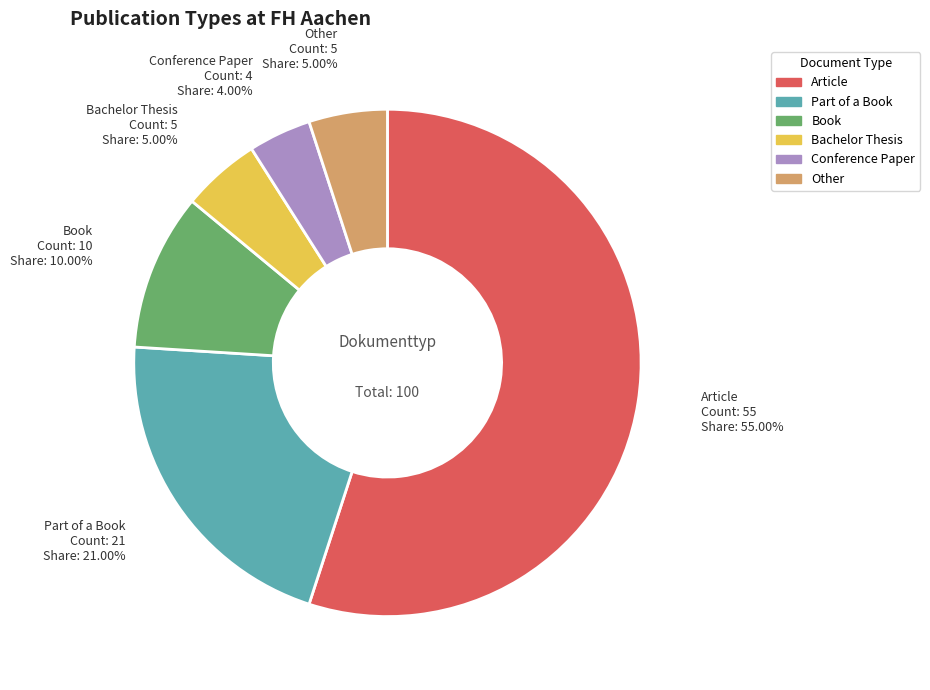

To the nearest percent, what is the average slice percentage?

17%